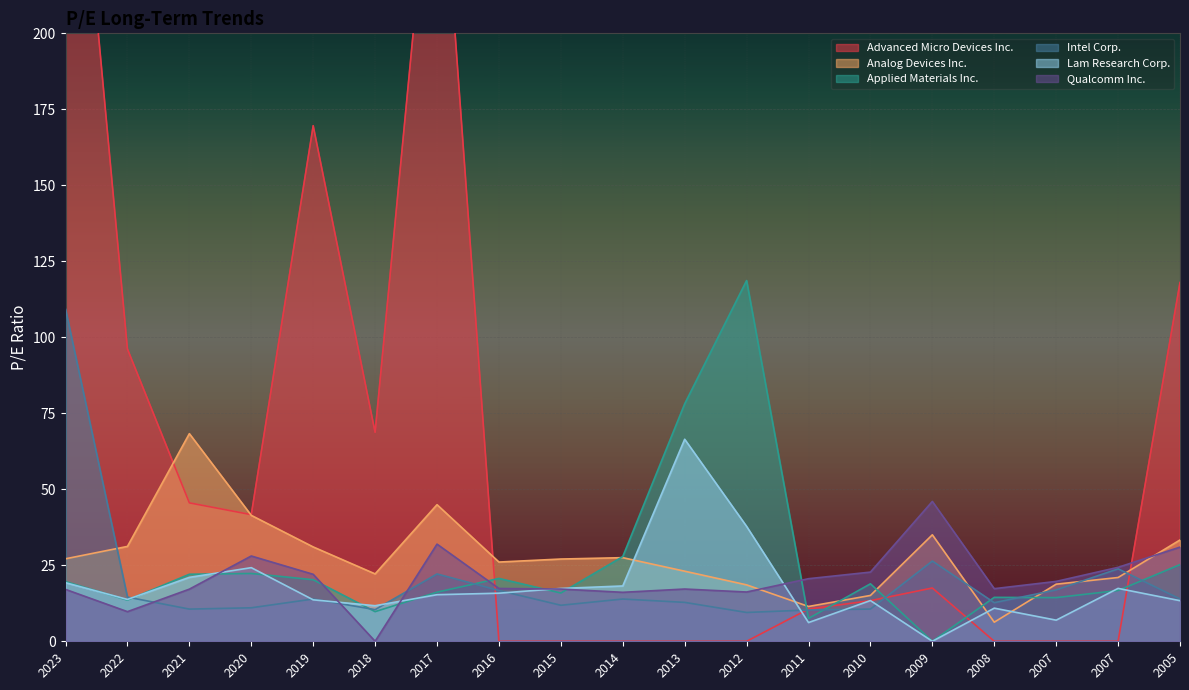

In Applied Materials Inc., how many points are lower than both neighbors (excluding endpoints)?

6